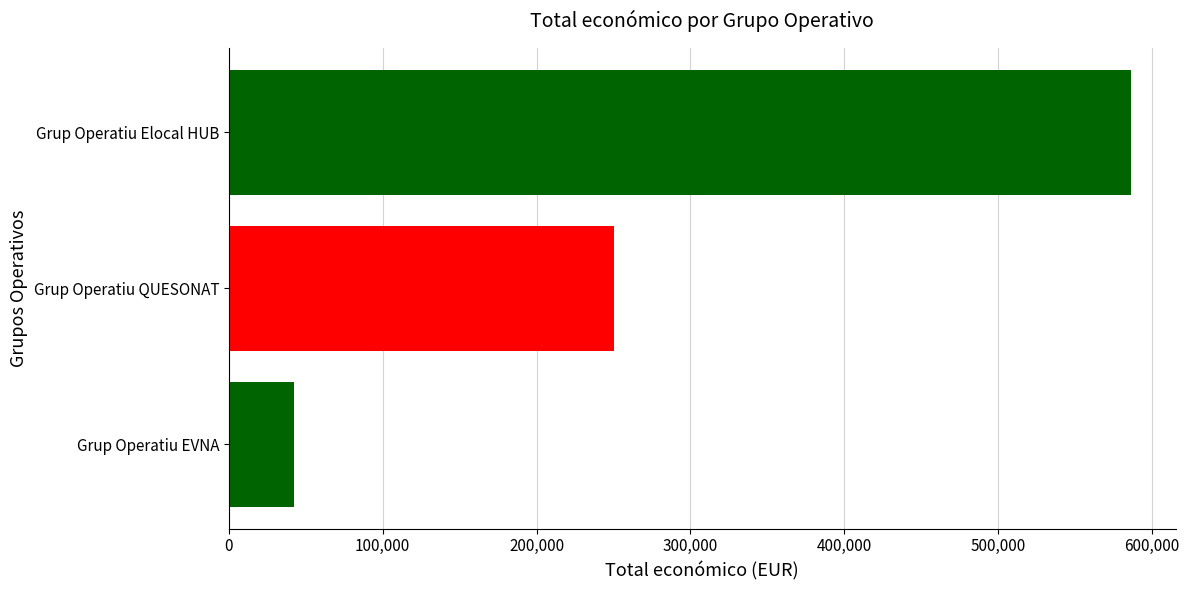

What is the difference between the second highest and minimum values?

207928